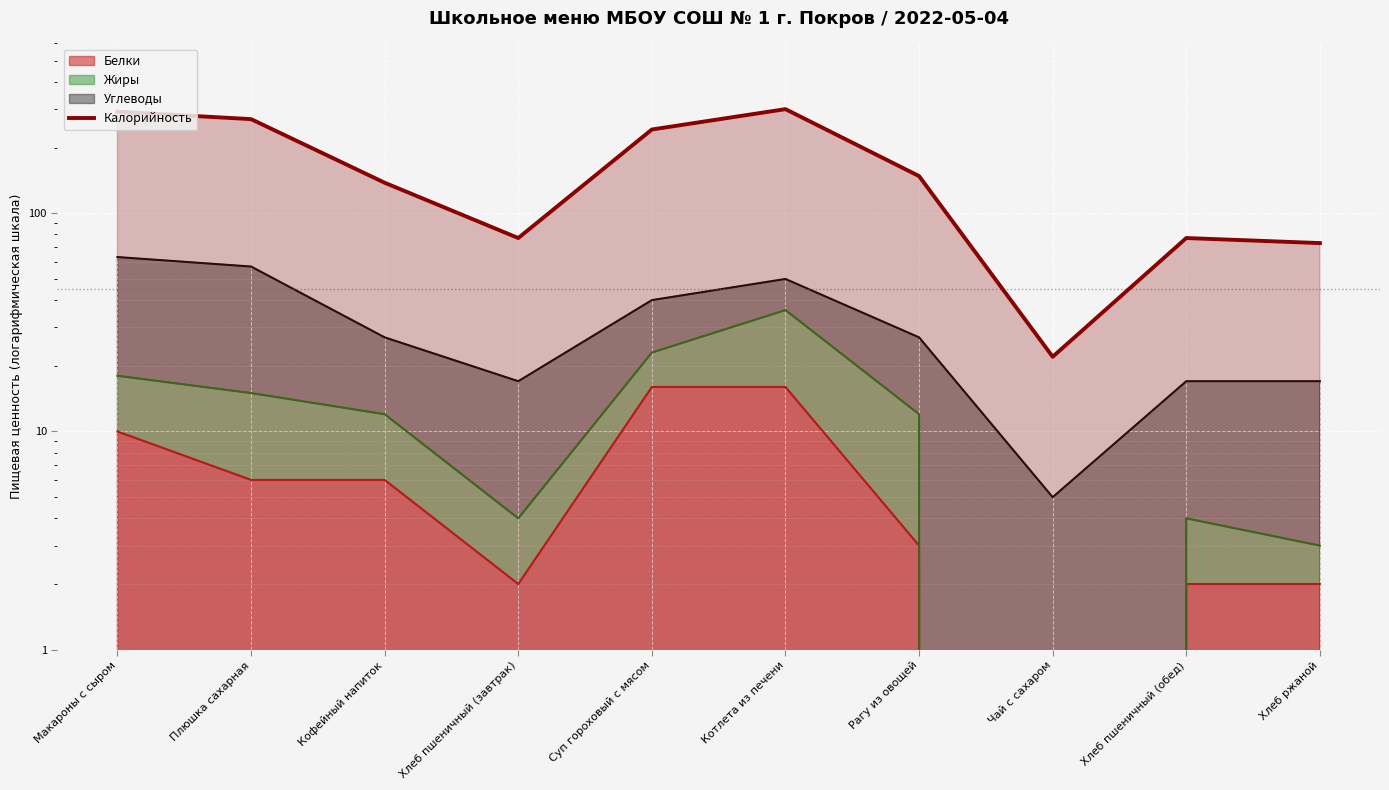

Rank the categories by value from lowest to highest.

Чай с сахаром, Хлеб ржаной, Хлеб пшеничный (завтрак), Хлеб пшеничный (обед), Кофейный напиток, Рагу из овощей, Суп гороховый с мясом, Плюшка сахарная, Макароны с сыром, Котлета из печени